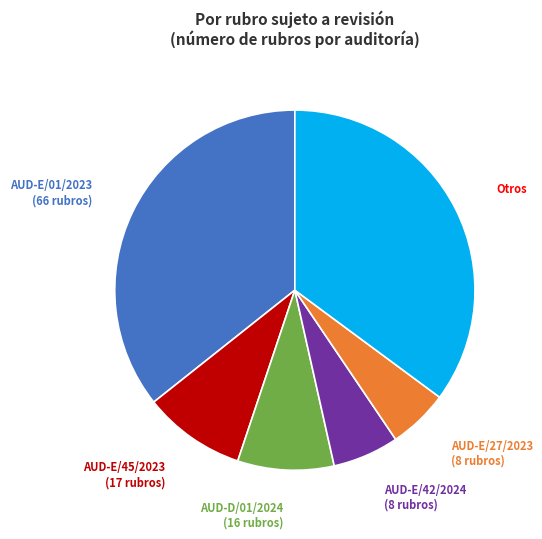

Is there a majority slice in this chart?

No